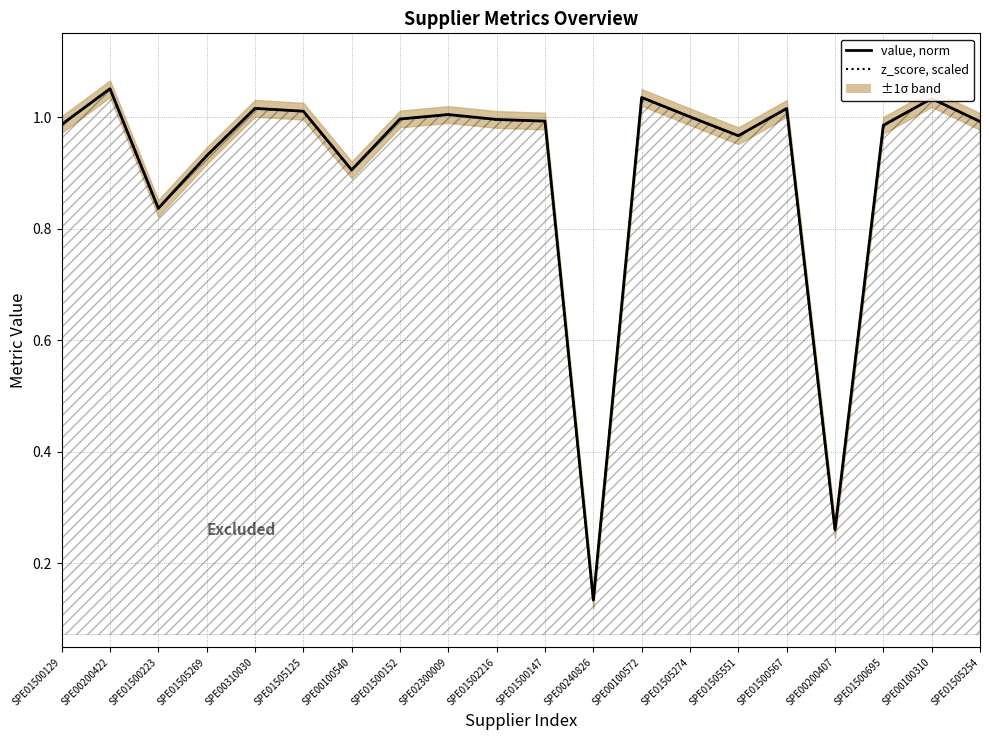

Read the z_score (scaled) value at SPE01505274.

1.0